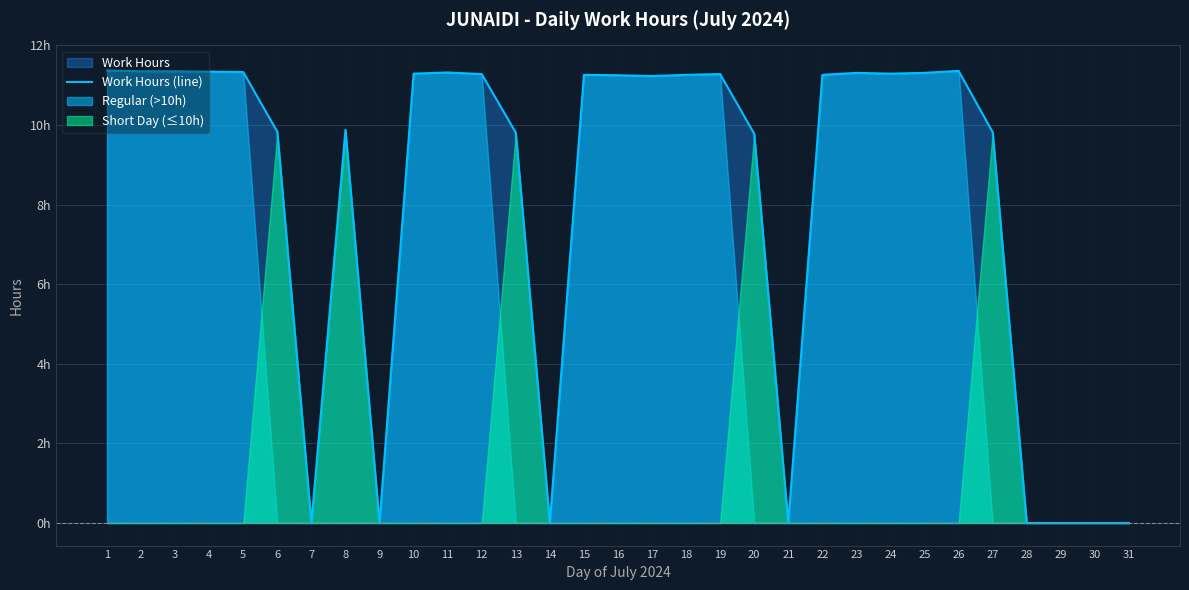

At which label does the data first exceed 11?

1